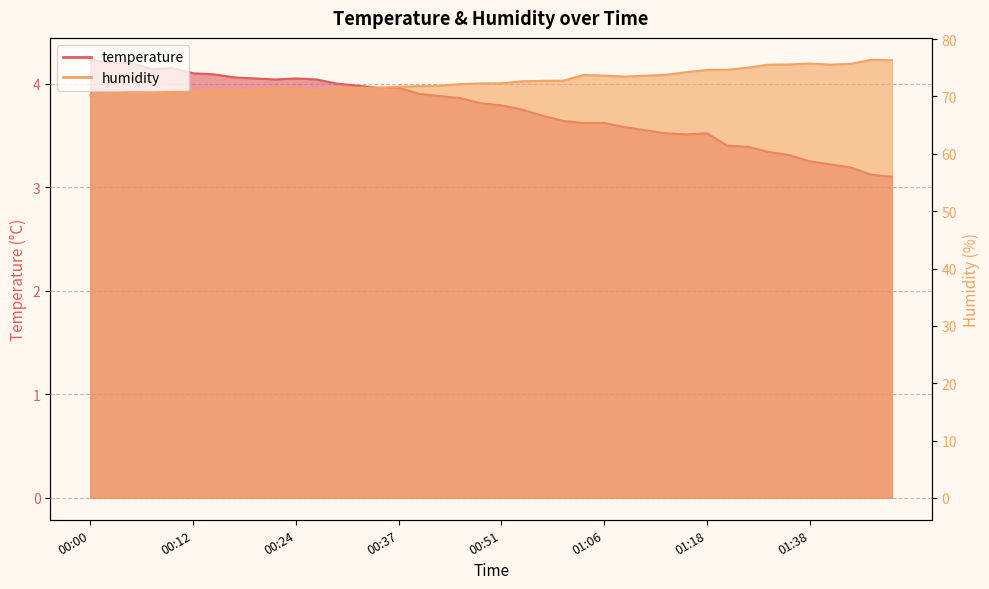

Rank the series by their average value, from highest to lowest.

humidity, temperature